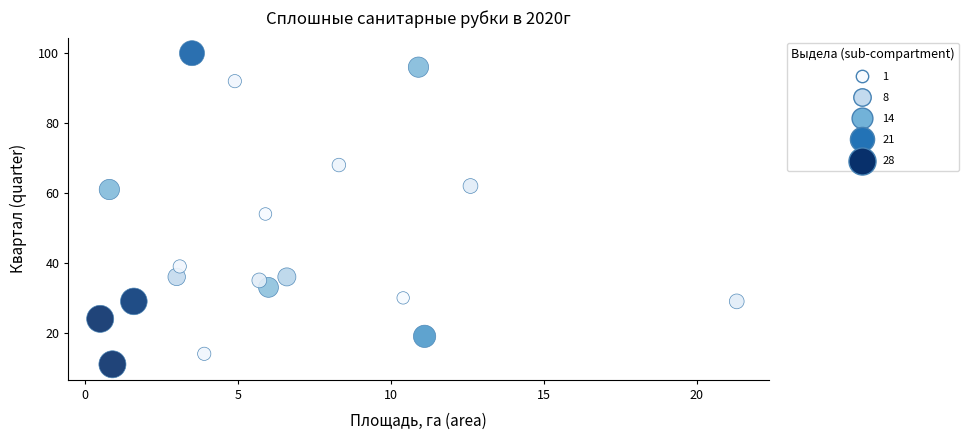

What Y value in the scatter plot is closest to 55?

54